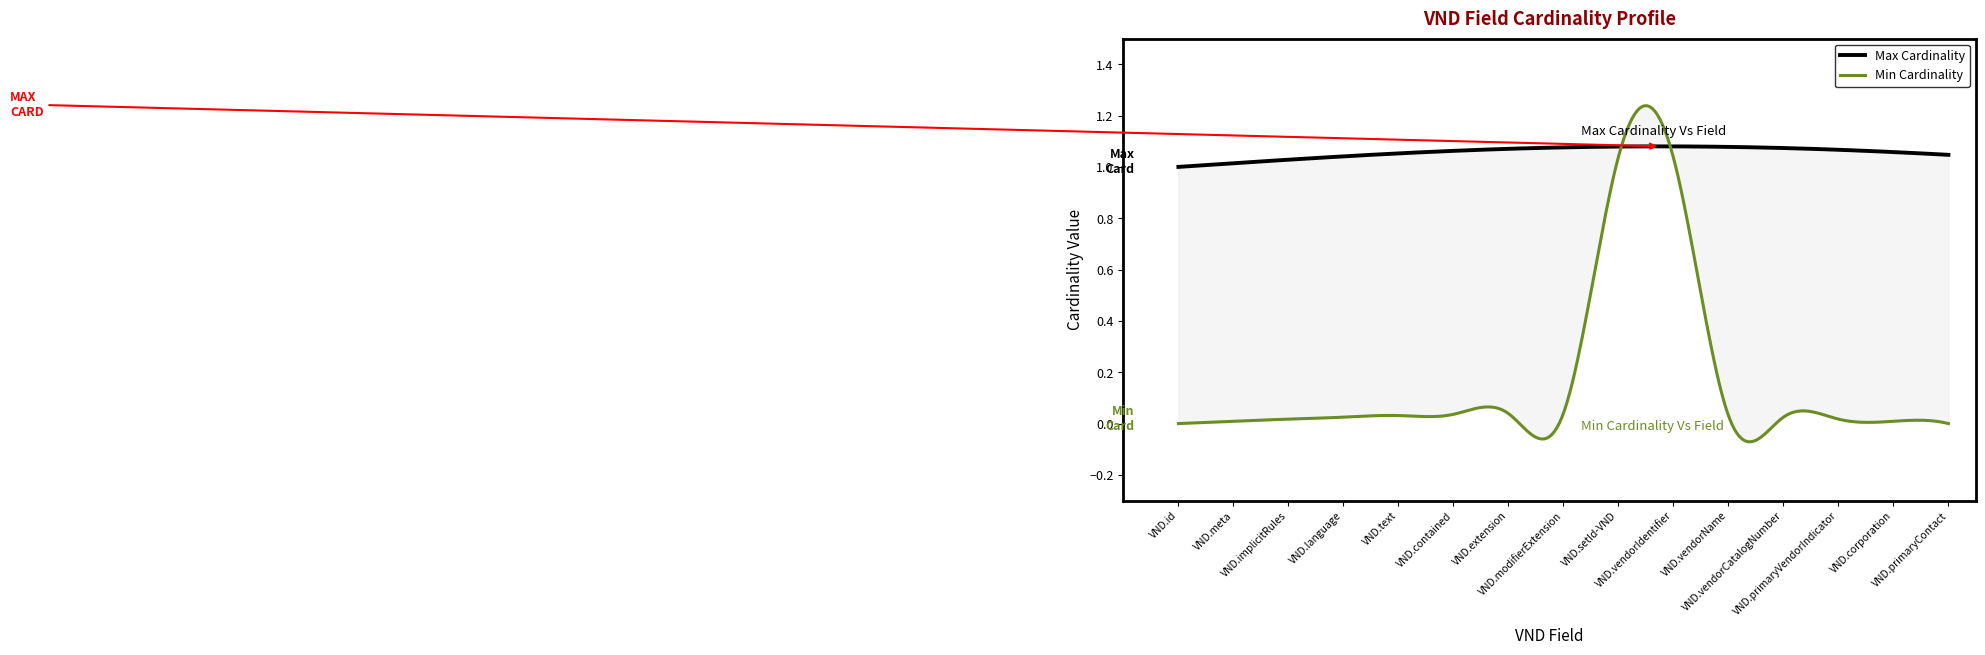

Which series has the largest total across all categories?

Max Cardinality